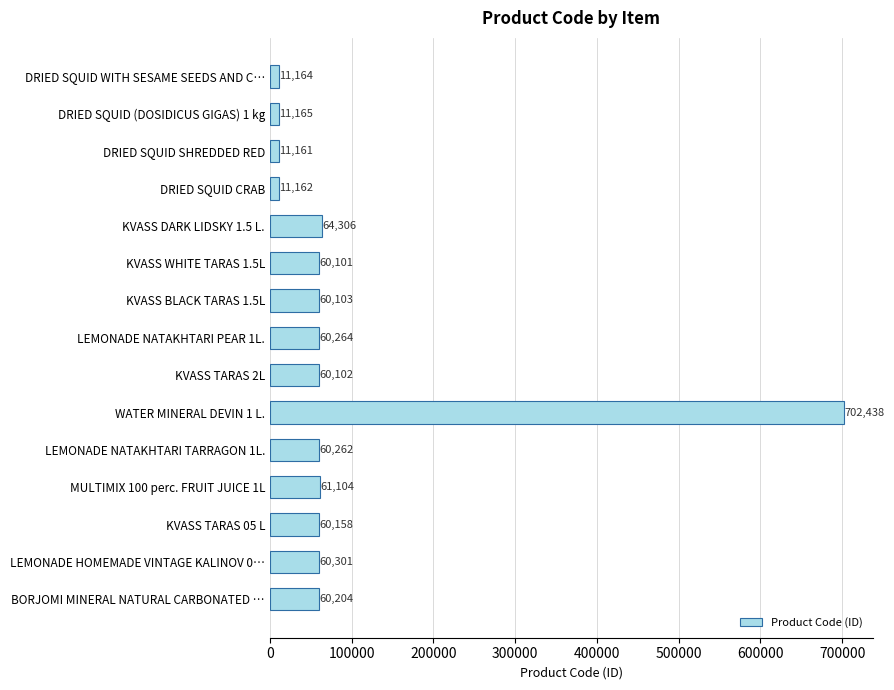

List the labels in order of value, largest first.

WATER MINERAL DEVIN 1 L., KVASS DARK LIDSKY 1.5 L., MULTIMIX 100 perc. FRUIT JUICE 1L, LEMONADE HOMEMADE VINTAGE KALINOV 0…, LEMONADE NATAKHTARI PEAR 1L., LEMONADE NATAKHTARI TARRAGON 1L., BORJOMI MINERAL NATURAL CARBONATED …, KVASS TARAS 05 L, KVASS BLACK TARAS 1.5L, KVASS TARAS 2L, KVASS WHITE TARAS 1.5L, DRIED SQUID (DOSIDICUS GIGAS) 1 kg, DRIED SQUID WITH SESAME SEEDS AND C…, DRIED SQUID CRAB, DRIED SQUID SHREDDED RED